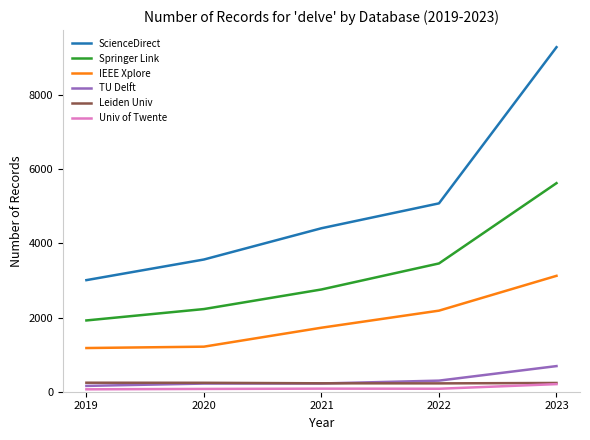

True or false: TU Delft and ScienceDirect intersect in this chart.

False